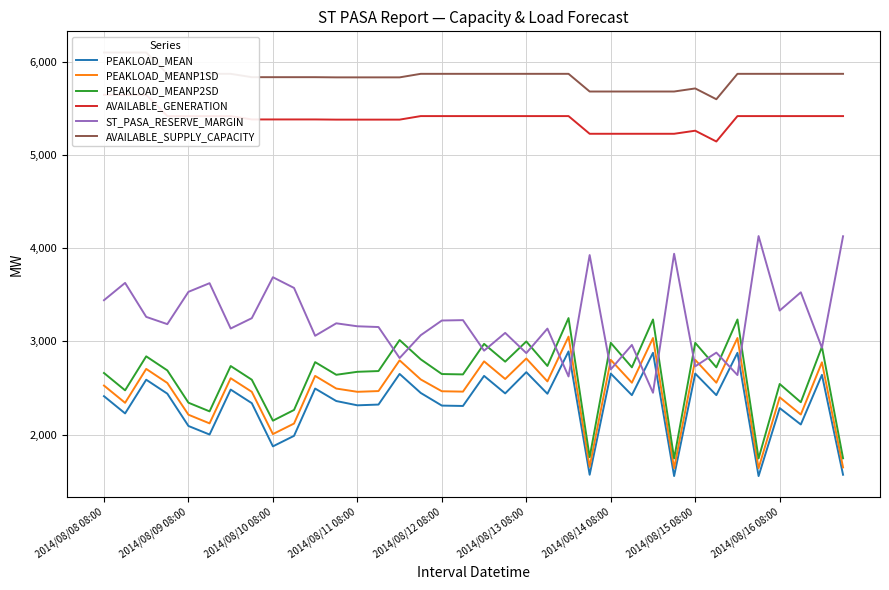

At 2014/08/08 08:00, list the series in order from largest to smallest.

AVAILABLE_SUPPLY_CAPACITY, AVAILABLE_GENERATION, ST_PASA_RESERVE_MARGIN, PEAKLOAD_MEANP2SD, PEAKLOAD_MEANP1SD, PEAKLOAD_MEAN